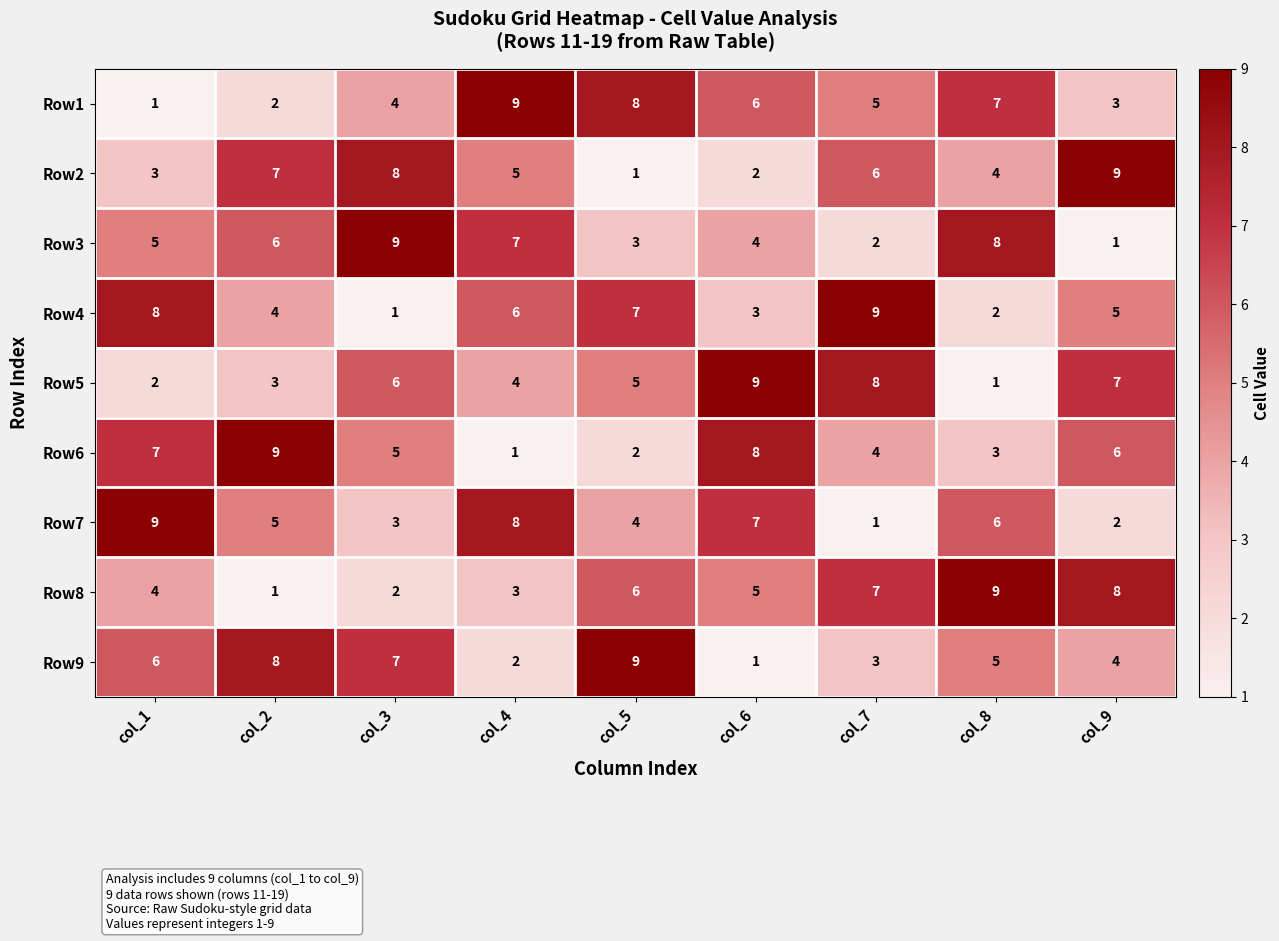

Is it true that Row5 equals 13 at col_6?

False